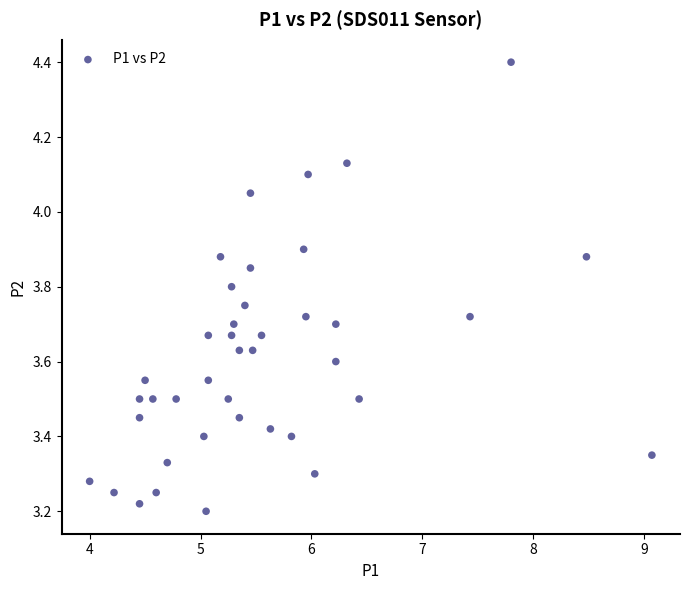

What is the range of Y values (max minus min)?

1.2